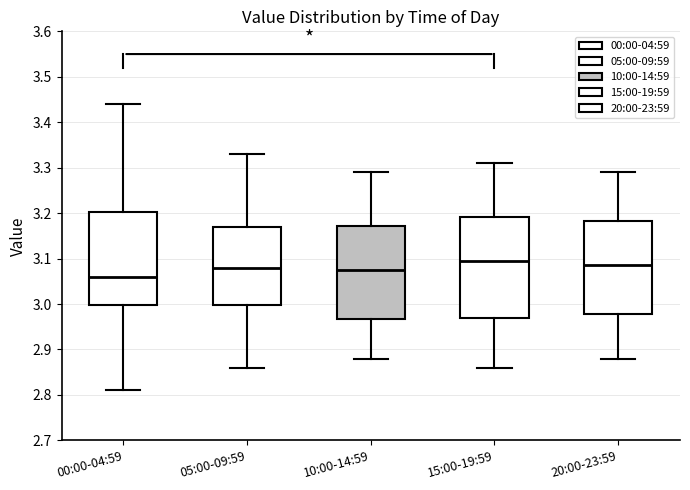

Which box has the lowest median line?

00:00-04:59